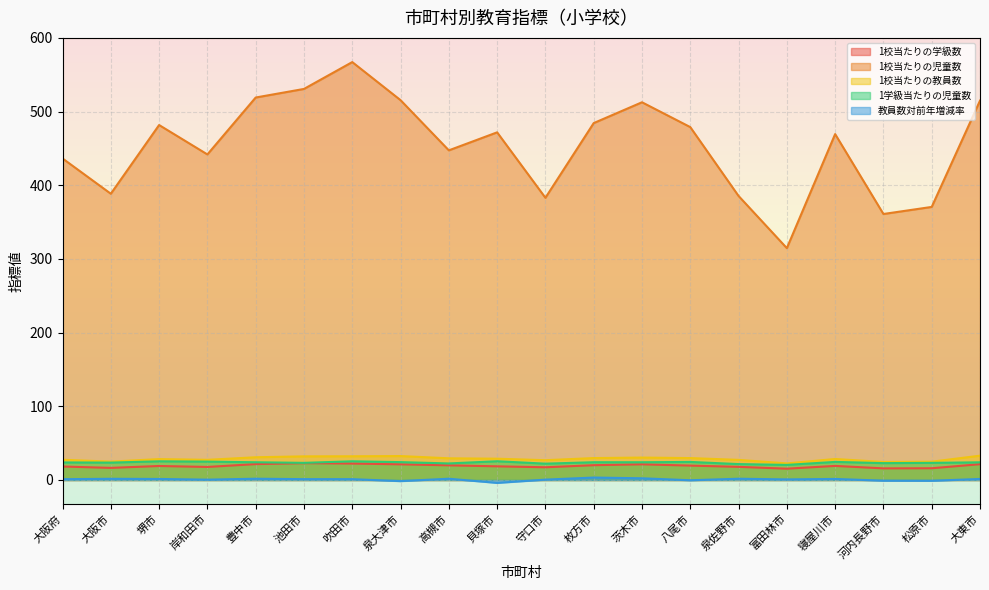

Which has a higher value, 岸和田市 or 茨木市?

茨木市